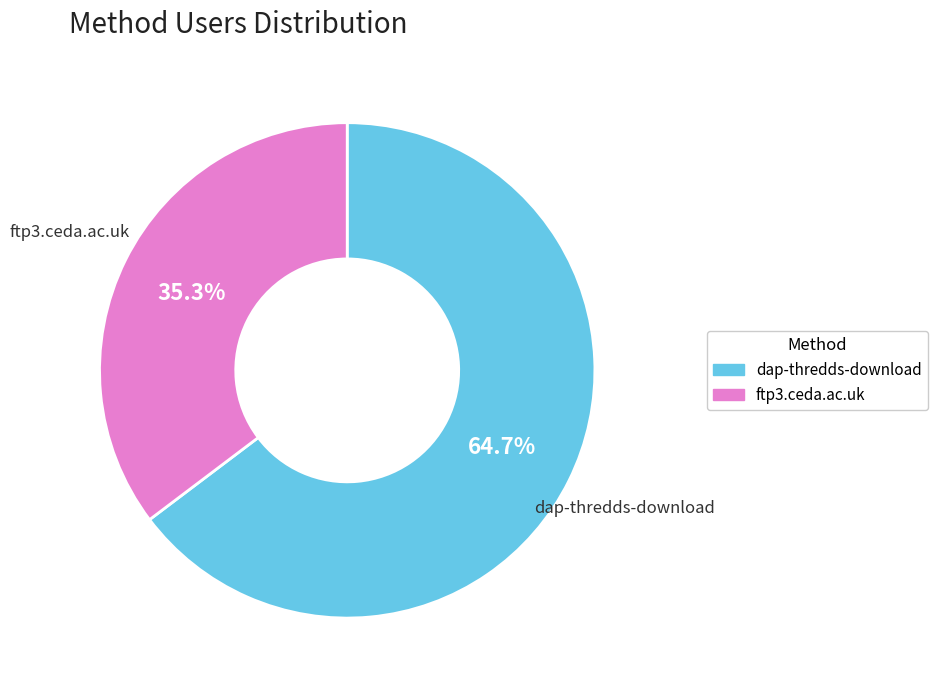

What is the smallest slice in the pie chart?

ftp3.ceda.ac.uk